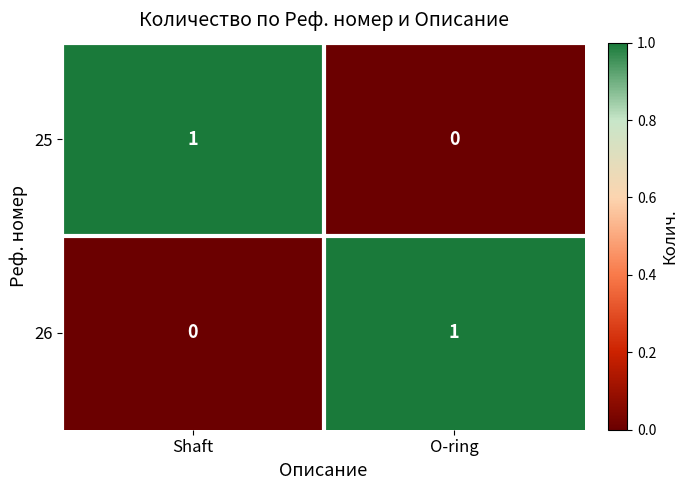

What is the difference between the highest and lowest values at Shaft?

1